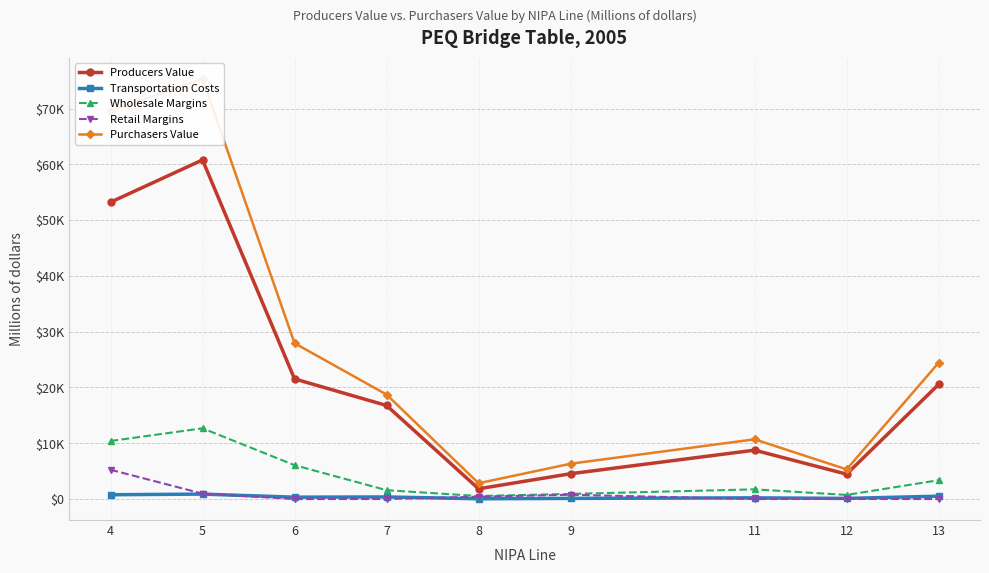

What are all the series names shown in the legend?

Producers Value, Transportation Costs, Wholesale Margins, Retail Margins, Purchasers Value